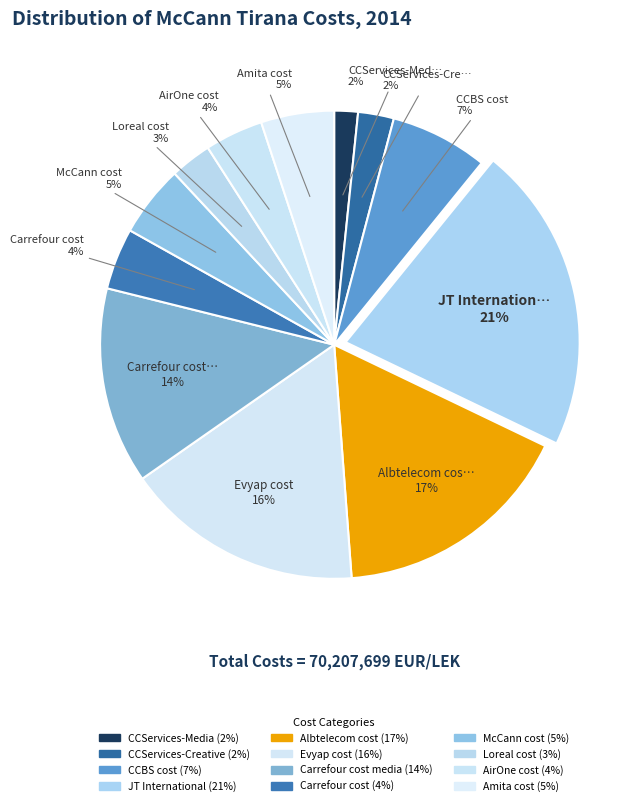

How many slices are in this pie chart?

12